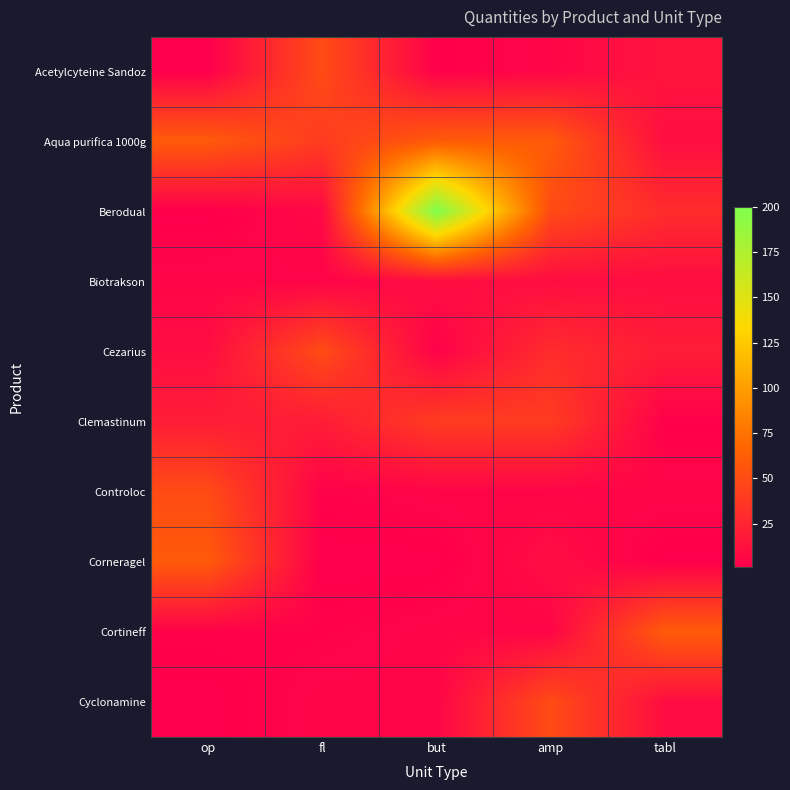

Between amp and op, which is larger?

amp